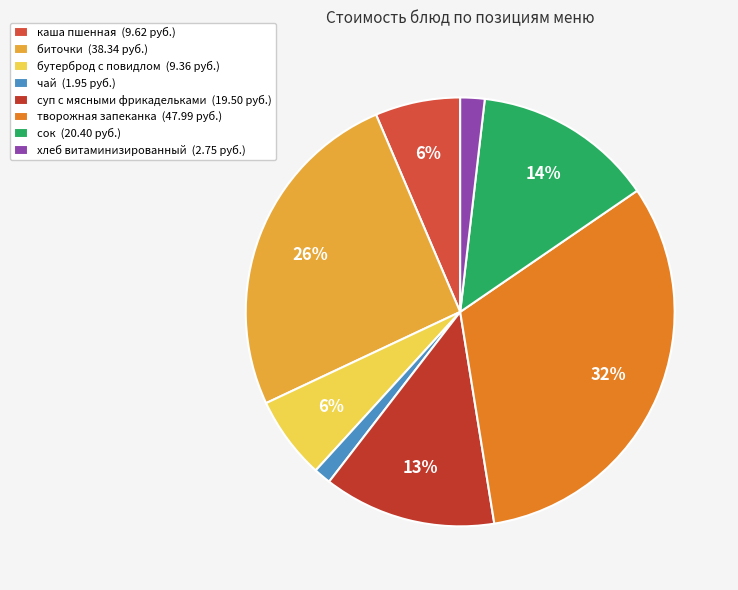

Which has a higher value, чай or творожная запеканка?

творожная запеканка